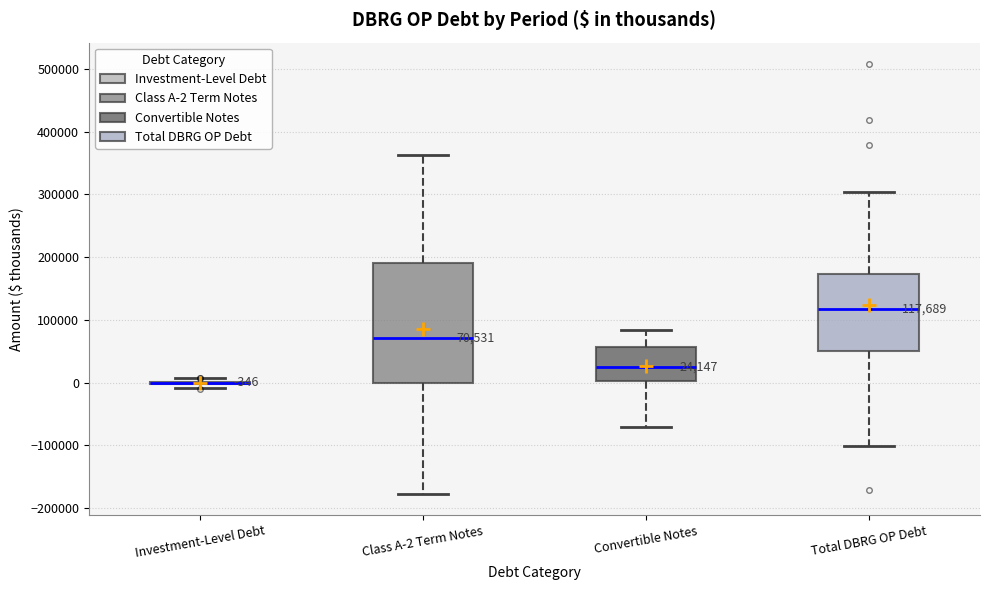

Comparing the boxes themselves (not the whiskers), which one is the tallest?

Class A-2 Term Notes